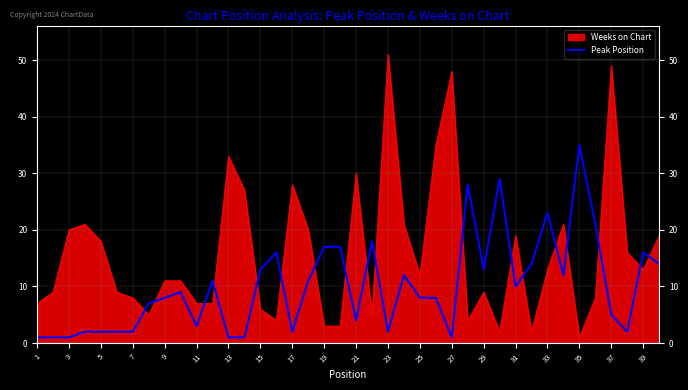

How many categories are shown in the chart?

40